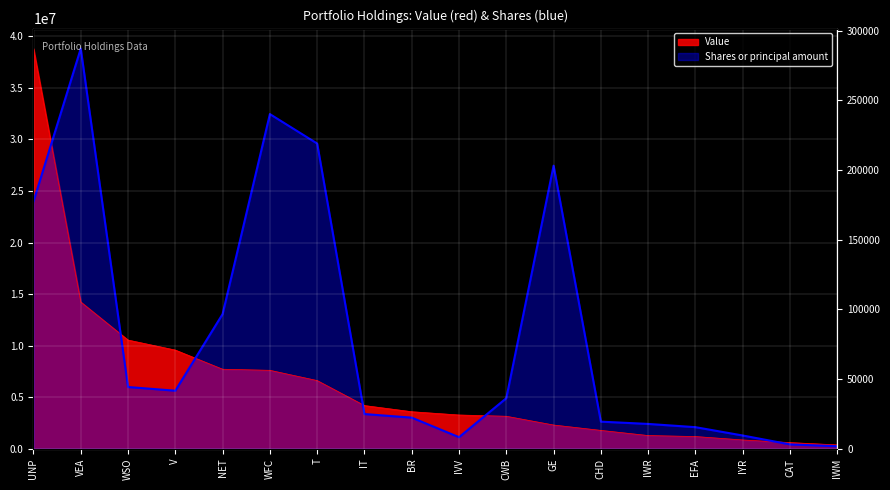

What is the label of the 10th point from the right?

BR